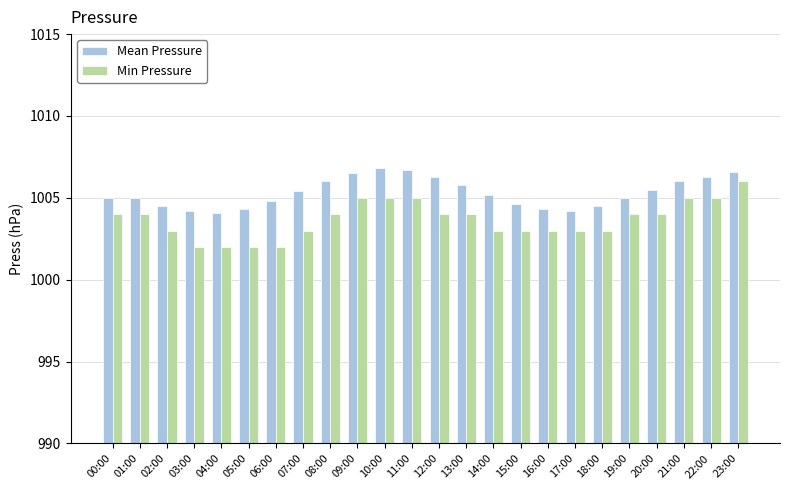

What is the difference between the maximum and second lowest values in the Min Pressure series?

4.0